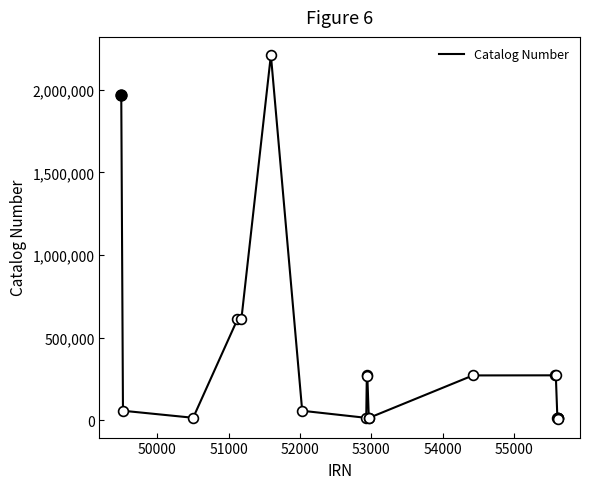

What is the maximum value shown in the chart?

2210364